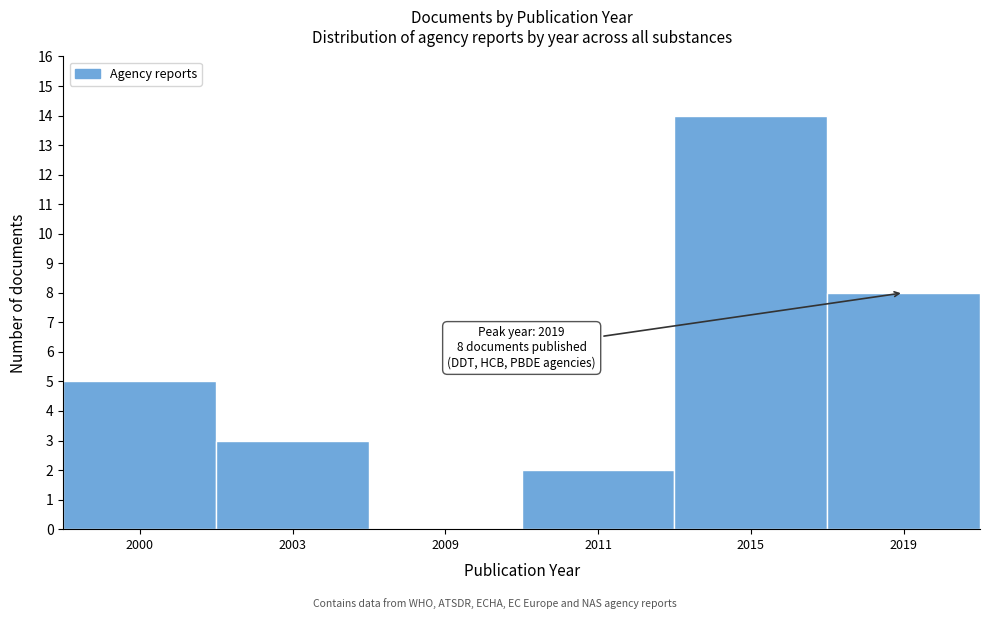

Reading right to left, extract all data points from this chart.

2019=8	2015=14	2011=2	2009=0	2003=3	2000=5